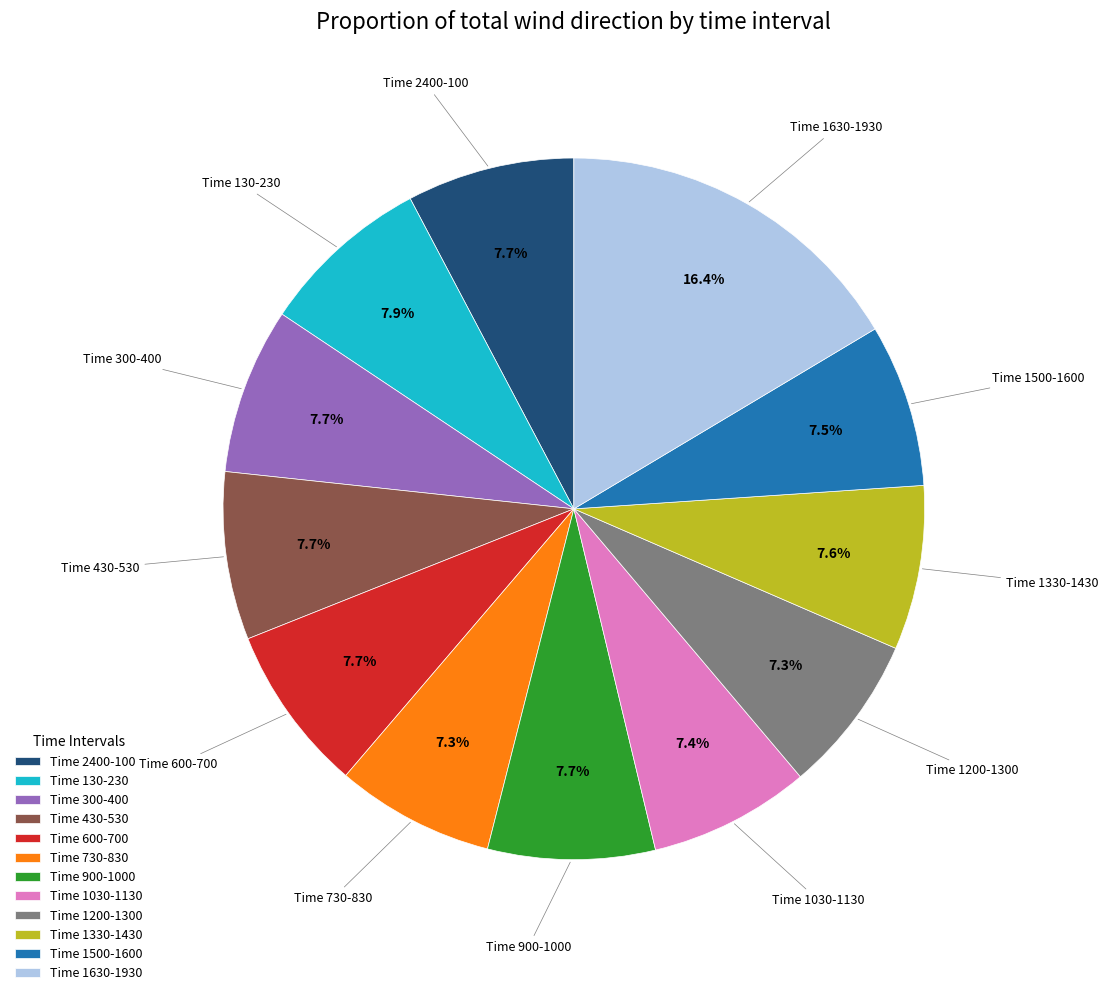

What portion of the pie excludes Time 600-700?

92.3%